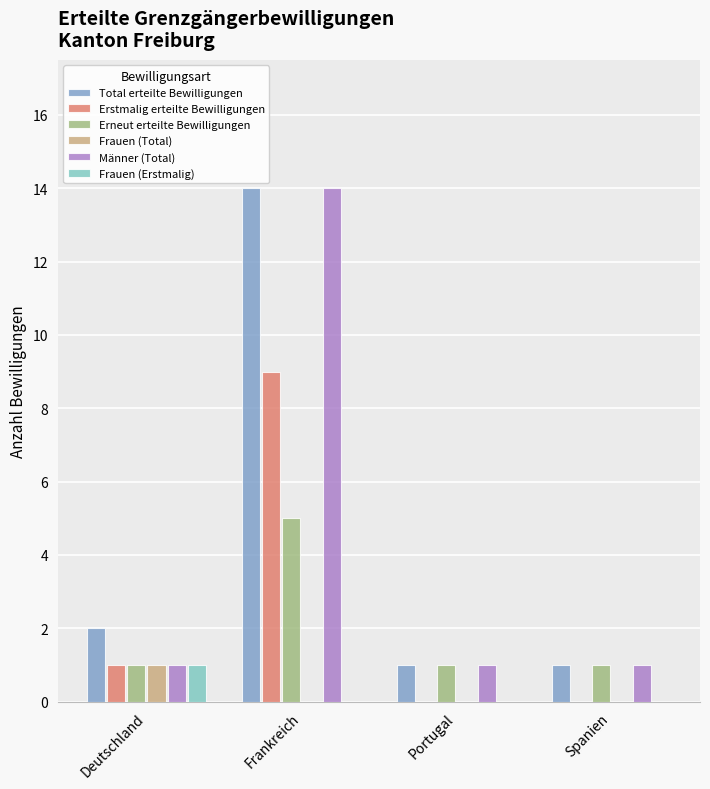

Reading left to right, extract all data points from this chart.

Total erteilte Bewilligungen: Deutschland=2	Frankreich=14	Portugal=1	Spanien=1
Erstmalig erteilte Bewilligungen: Deutschland=1	Frankreich=9	Portugal=0	Spanien=0
Erneut erteilte Bewilligungen: Deutschland=1	Frankreich=5	Portugal=1	Spanien=1
Frauen (Total): Deutschland=1	Frankreich=0	Portugal=0	Spanien=0
Männer (Total): Deutschland=1	Frankreich=14	Portugal=1	Spanien=1
Frauen (Erstmalig): Deutschland=1	Frankreich=0	Portugal=0	Spanien=0